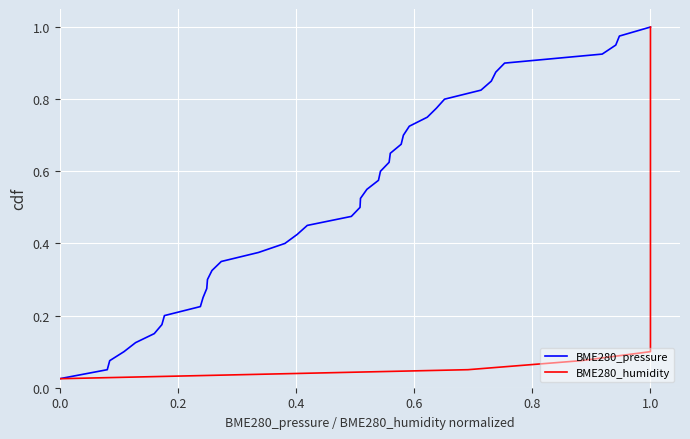

The BME280_humidity series shows 1.3 at 1.0. True or false?

False